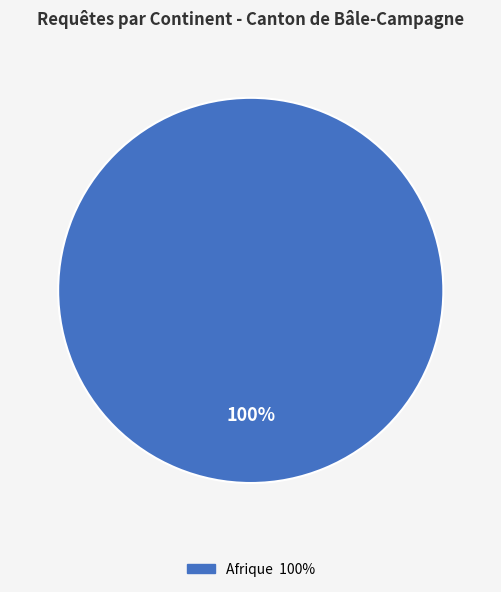

Is there any slice that represents more than half of the pie?

Yes